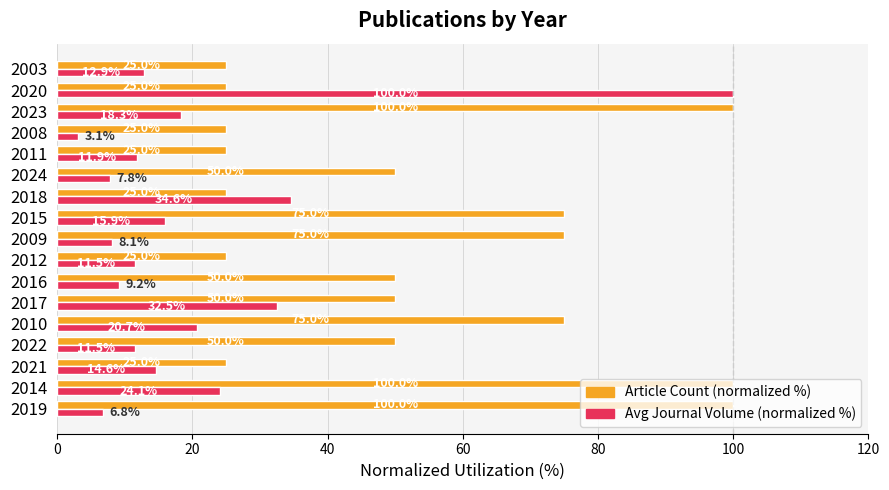

What are all the series names shown in the legend?

Article Count (normalized %), Avg Journal Volume (normalized %)